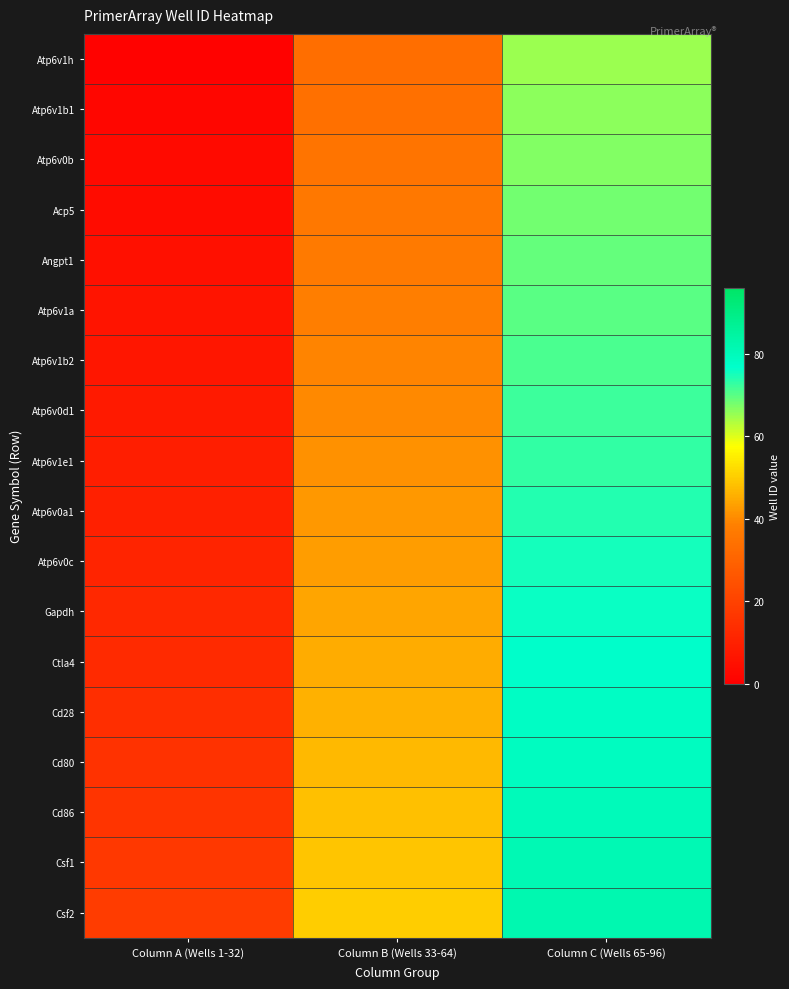

Reading left to right, what are all the values shown in this chart?

Atp6v1h: Column A (Wells 1-32)=1	Column B (Wells 33-64)=33	Column C (Wells 65-96)=65
Atp6v1b1: Column A (Wells 1-32)=2	Column B (Wells 33-64)=34	Column C (Wells 65-96)=66
Atp6v0b: Column A (Wells 1-32)=3	Column B (Wells 33-64)=35	Column C (Wells 65-96)=67
Acp5: Column A (Wells 1-32)=4	Column B (Wells 33-64)=36	Column C (Wells 65-96)=68
Angpt1: Column A (Wells 1-32)=5	Column B (Wells 33-64)=37	Column C (Wells 65-96)=69
Atp6v1a: Column A (Wells 1-32)=6	Column B (Wells 33-64)=38	Column C (Wells 65-96)=70
Atp6v1b2: Column A (Wells 1-32)=7	Column B (Wells 33-64)=39	Column C (Wells 65-96)=71
Atp6v0d1: Column A (Wells 1-32)=8	Column B (Wells 33-64)=40	Column C (Wells 65-96)=72
Atp6v1e1: Column A (Wells 1-32)=9	Column B (Wells 33-64)=41	Column C (Wells 65-96)=73
Atp6v0a1: Column A (Wells 1-32)=10	Column B (Wells 33-64)=42	Column C (Wells 65-96)=74
Atp6v0c: Column A (Wells 1-32)=11	Column B (Wells 33-64)=43	Column C (Wells 65-96)=75
Gapdh: Column A (Wells 1-32)=12	Column B (Wells 33-64)=44	Column C (Wells 65-96)=76
Ctla4: Column A (Wells 1-32)=13	Column B (Wells 33-64)=45	Column C (Wells 65-96)=77
Cd28: Column A (Wells 1-32)=14	Column B (Wells 33-64)=46	Column C (Wells 65-96)=78
Cd80: Column A (Wells 1-32)=15	Column B (Wells 33-64)=47	Column C (Wells 65-96)=79
Cd86: Column A (Wells 1-32)=16	Column B (Wells 33-64)=48	Column C (Wells 65-96)=80
Csf1: Column A (Wells 1-32)=17	Column B (Wells 33-64)=49	Column C (Wells 65-96)=81
Csf2: Column A (Wells 1-32)=18	Column B (Wells 33-64)=50	Column C (Wells 65-96)=82